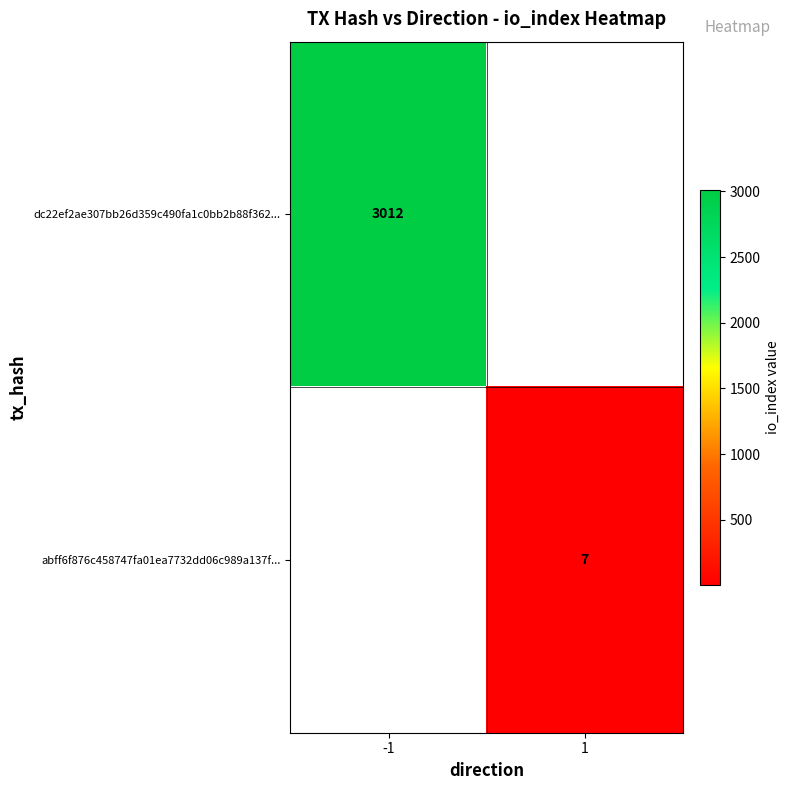

Is it true that dc22ef2ae307bb26d359c490fa1c0bb2b88f362... equals 1584 at -1?

False